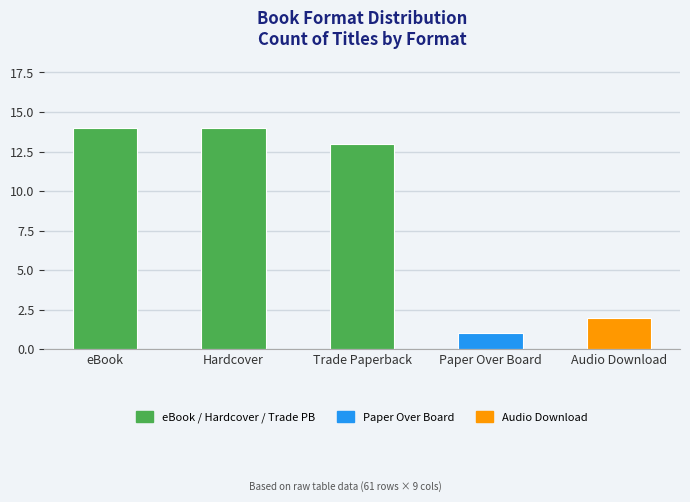

The chart shows a value of 1 at Paper Over Board. True or false?

True